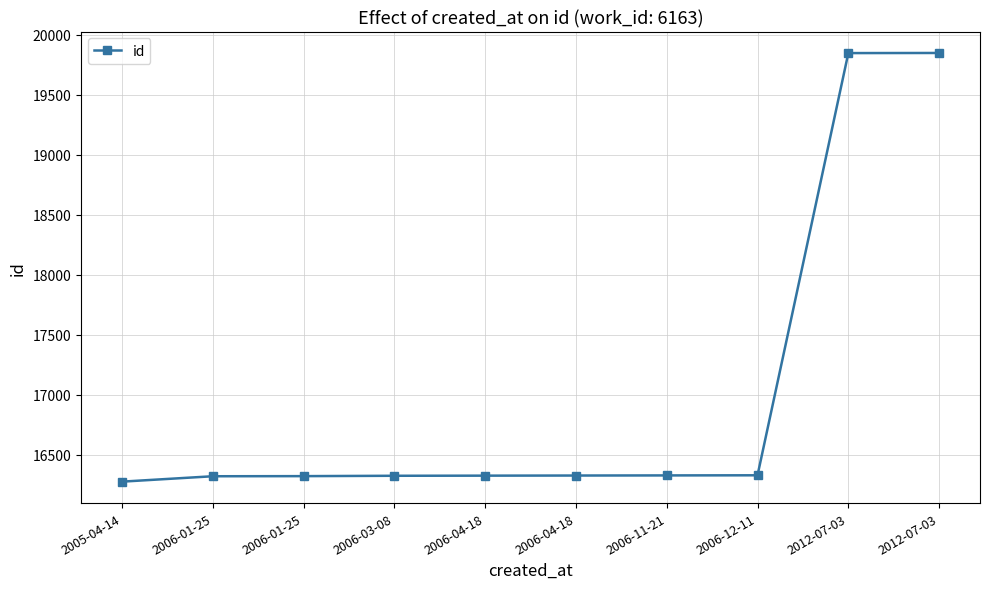

Approximately how many times larger is the value at 2006-01-25 compared to 2006-04-18?

1.0